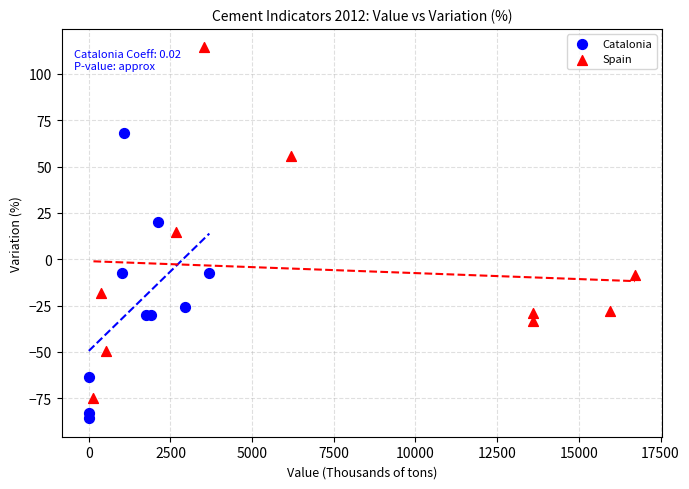

Which series reaches the maximum Y coordinate?

Spain